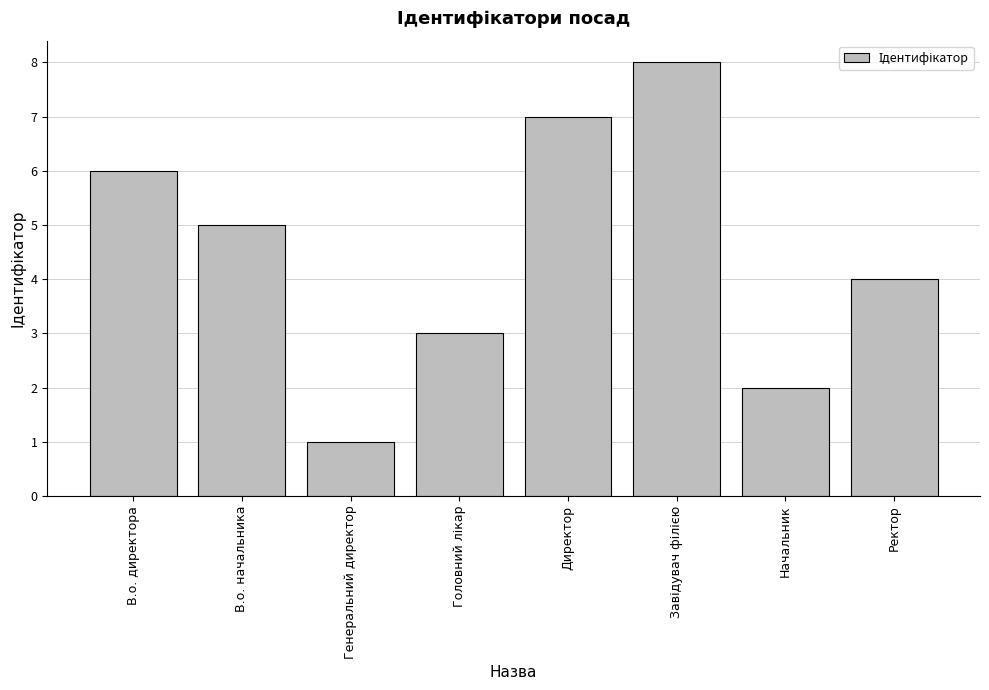

Which category has the lowest value across all series?

Генеральний директор